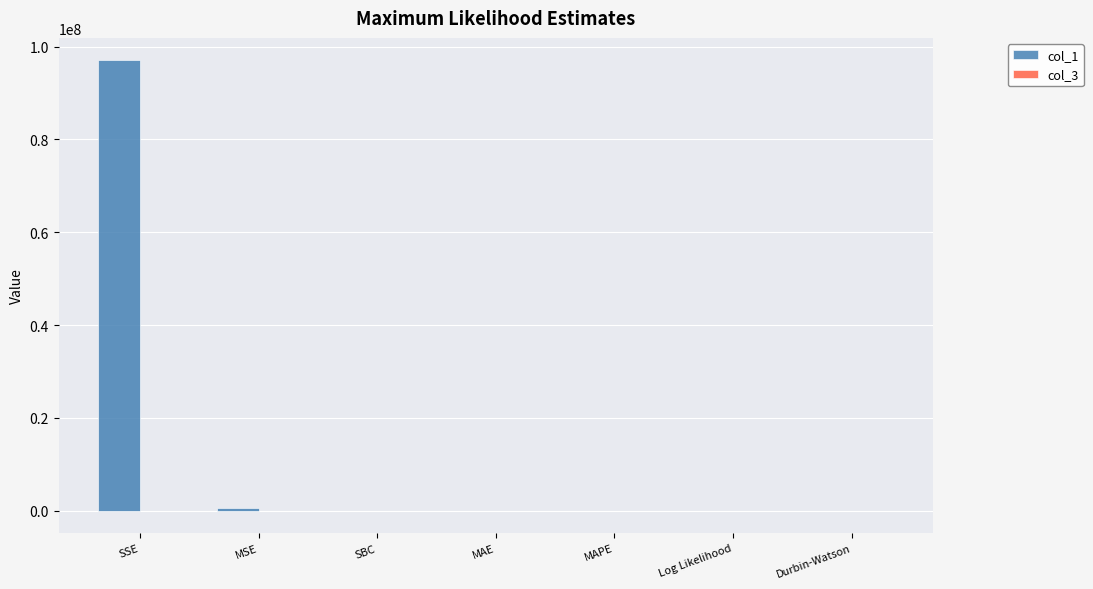

How many series are shown in this chart?

2